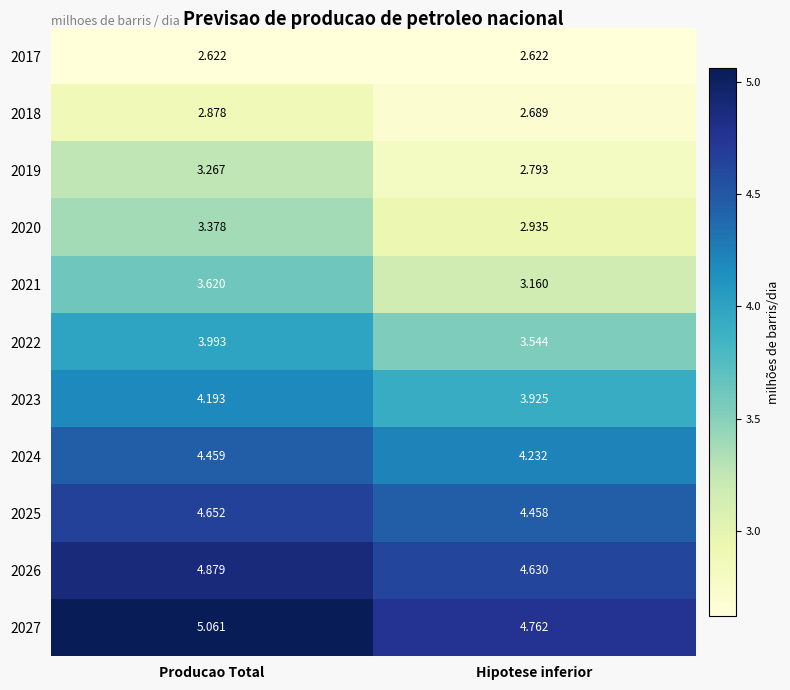

At which category is the sum across all series the highest?

Producao Total